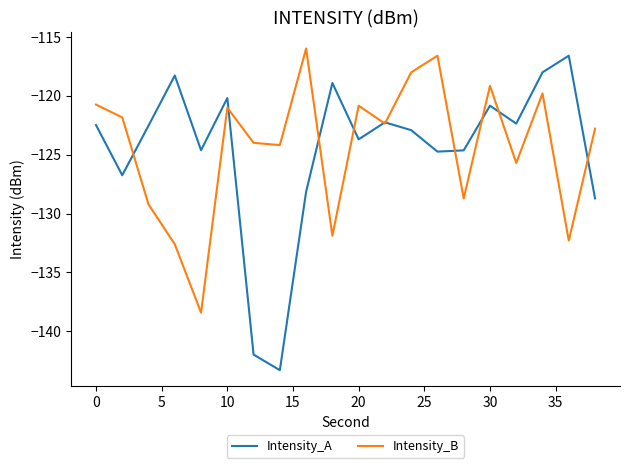

What is the maximum value for Intensity_B?

-116.0